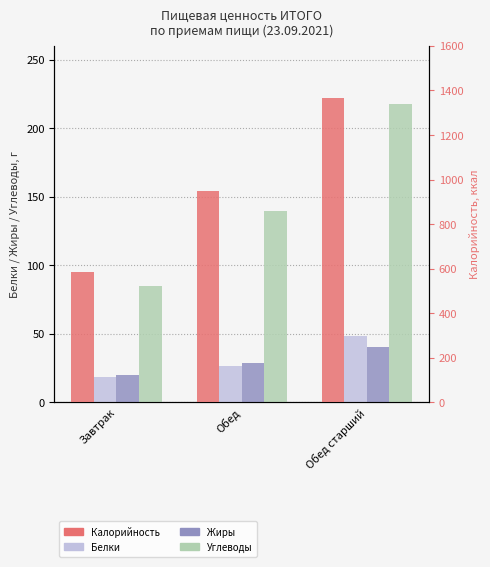

Which series has the largest total across all categories?

Калорийность